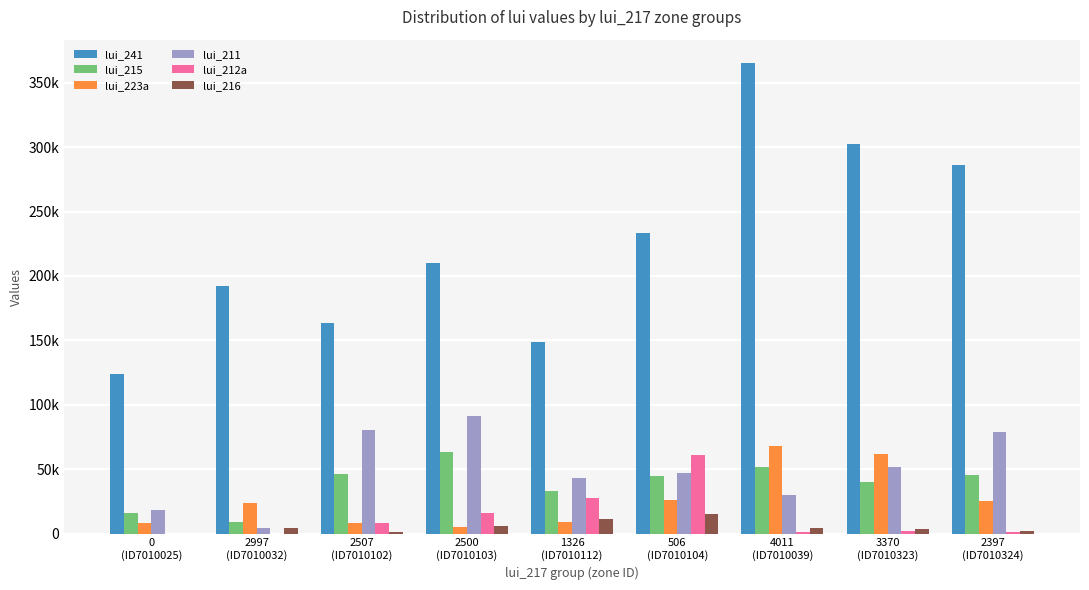

Read the lui_216 value at 3370
(ID7010323), to the nearest 100.

3700